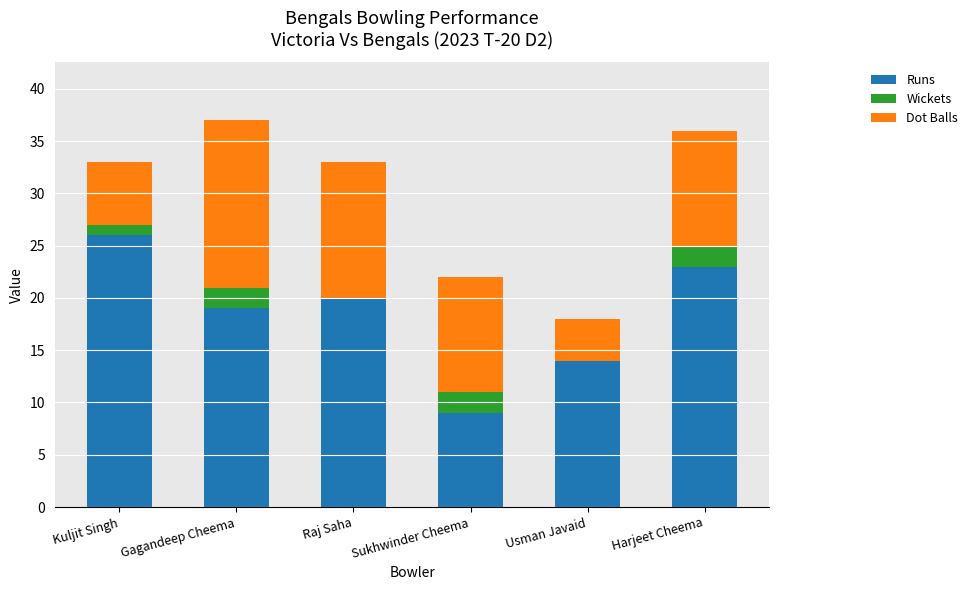

What is the sum of all Runs values?

111